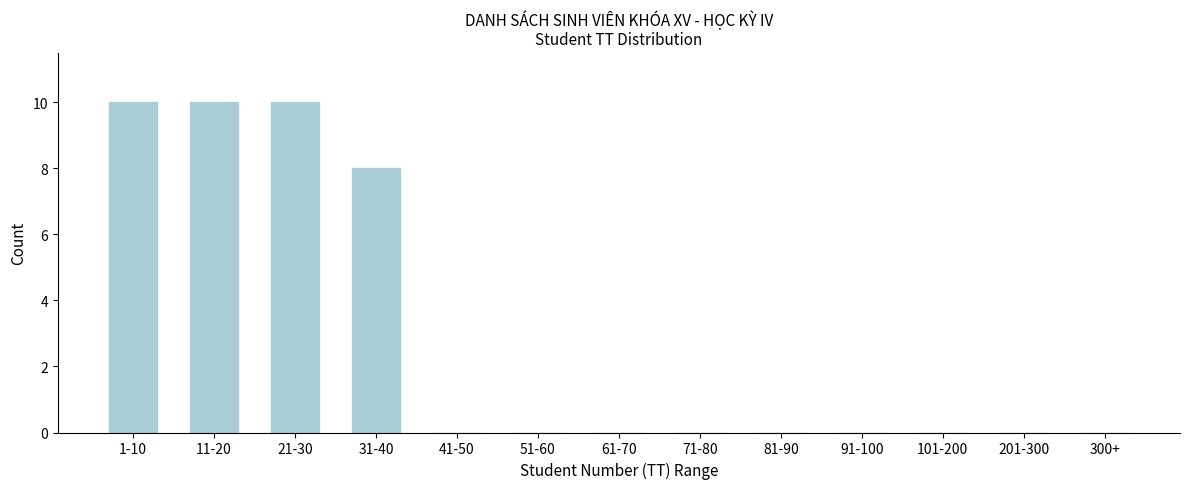

Reading left to right, what are all the values shown in this chart?

1-10=10	11-20=10	21-30=10	31-40=8	41-50=0	51-60=0	61-70=0	71-80=0	81-90=0	91-100=0	101-200=0	201-300=0	300+=0